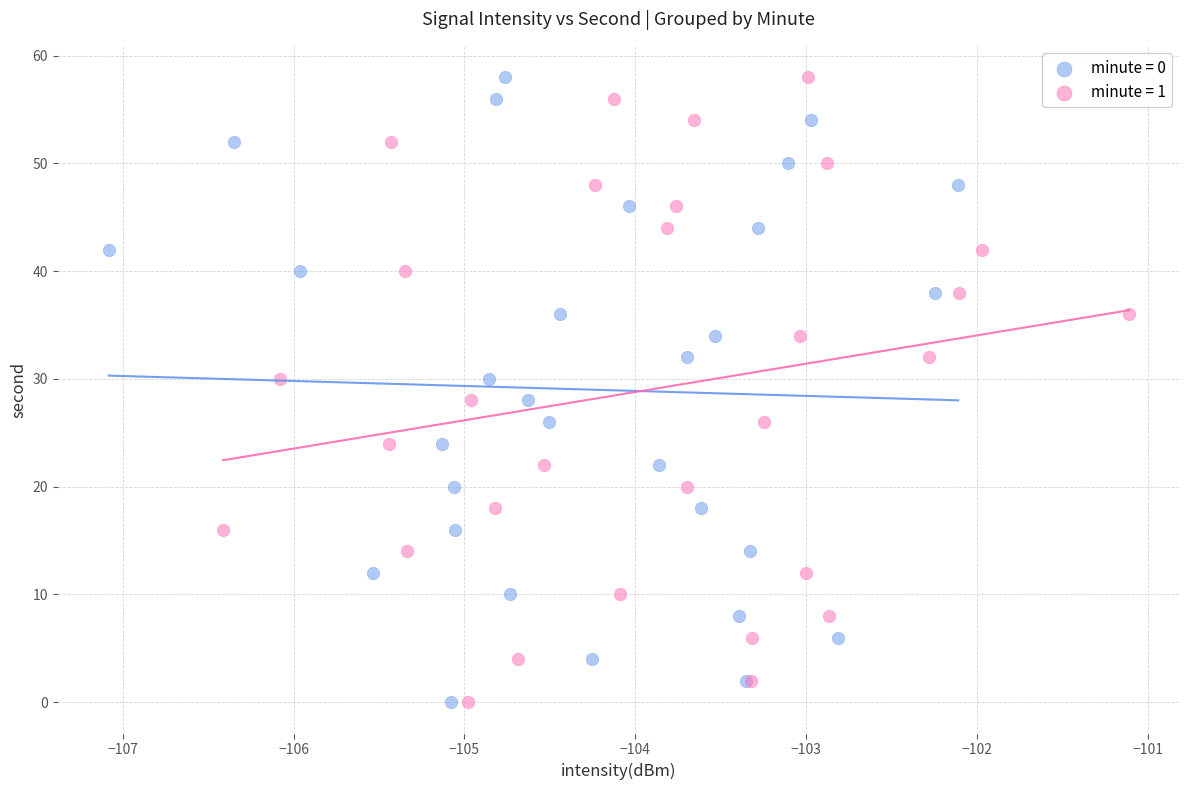

What are all the series names shown in the legend?

minute = 0, minute = 1